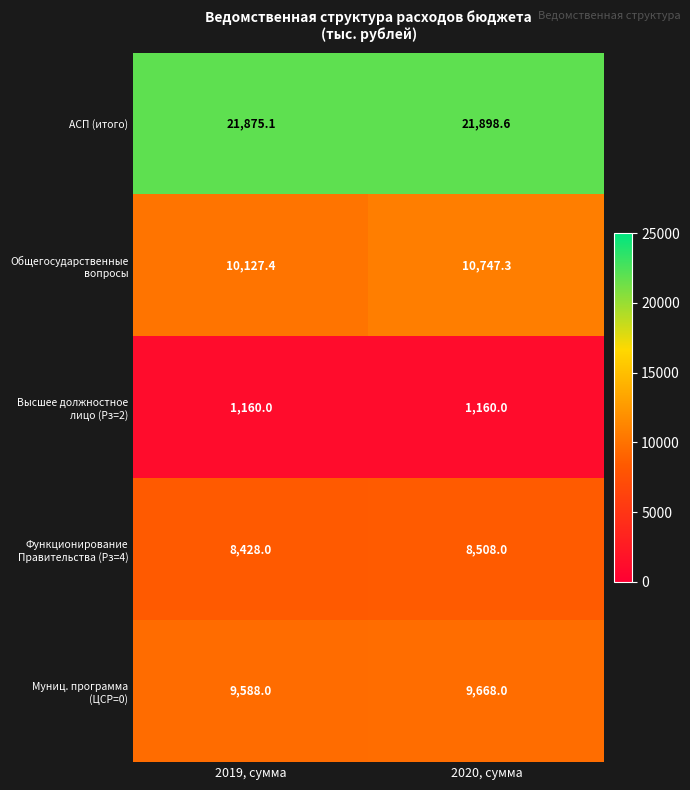

What is the maximum value shown in the chart?

21898.6